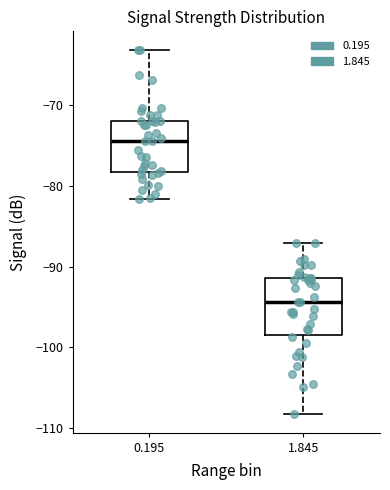

Which box's median line is the lowest?

1.845